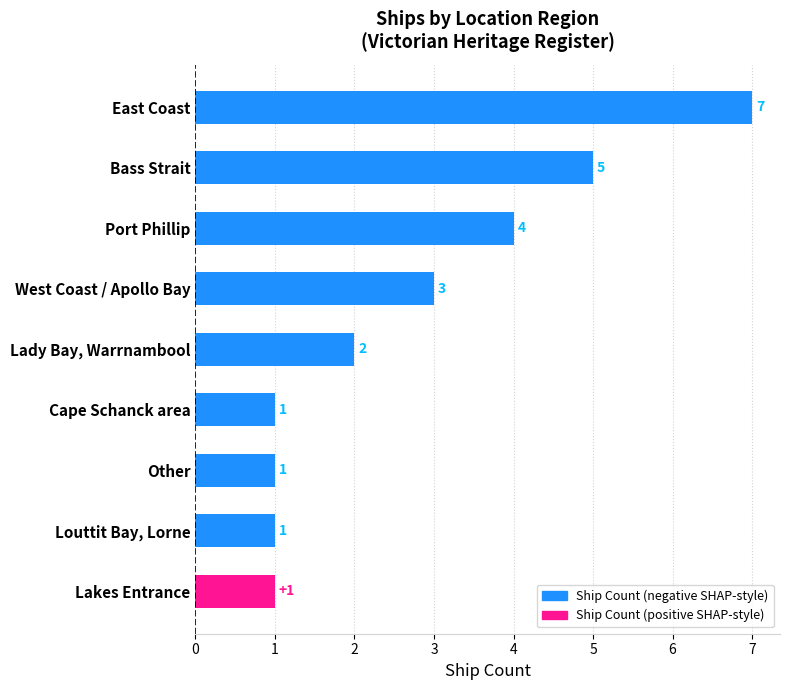

How many bars are there in total?

9